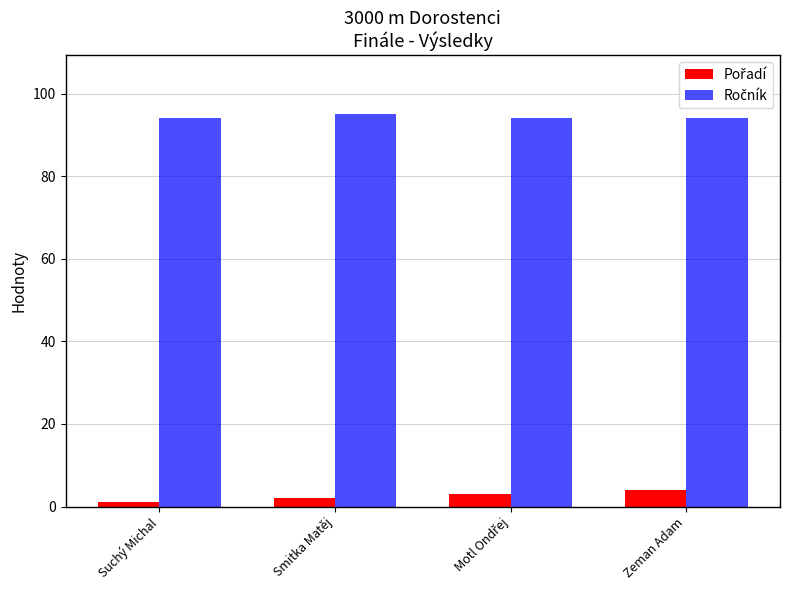

At how many categories does at least one series exceed 67?

4